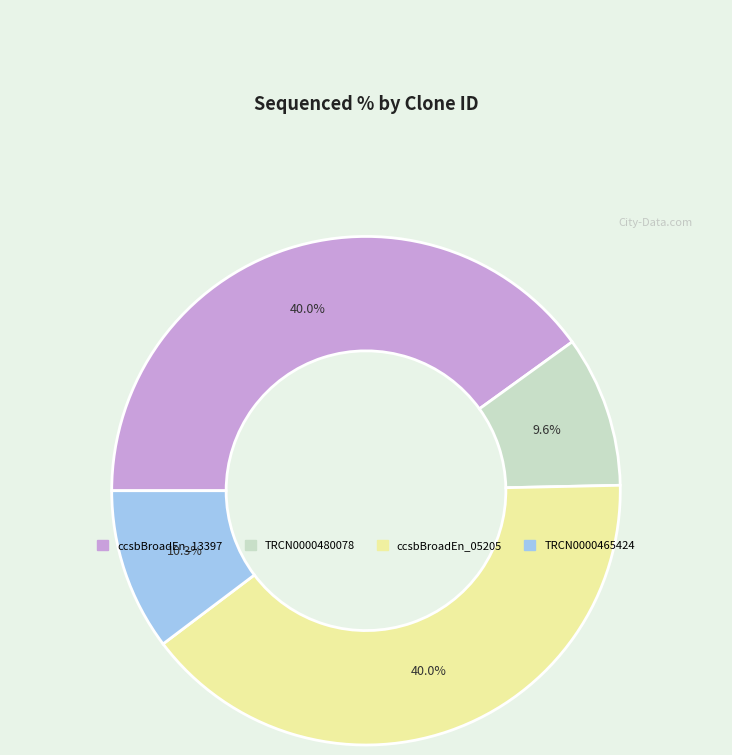

How many segments does this pie chart have?

4